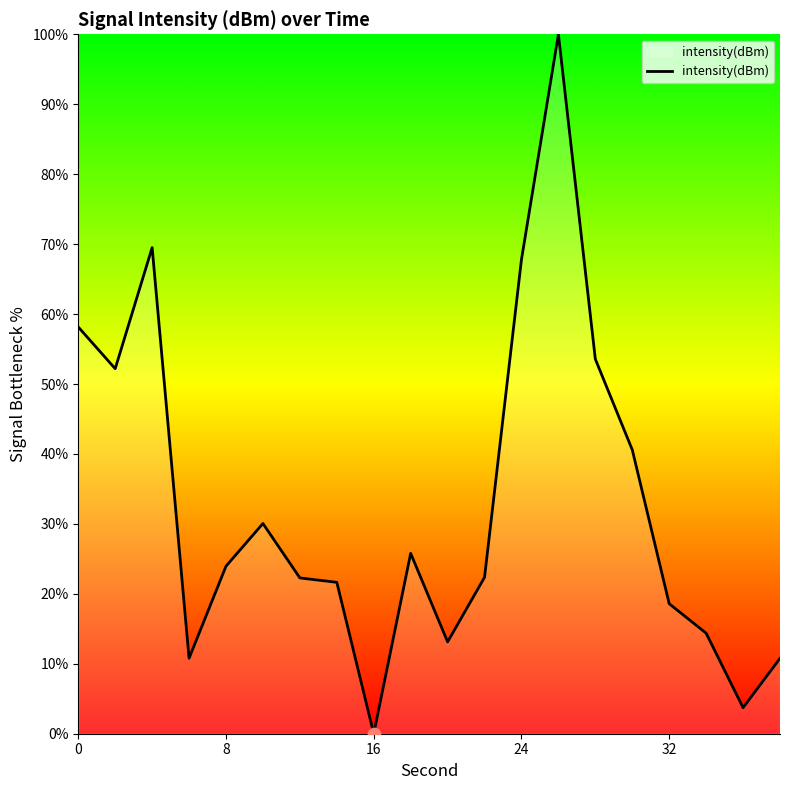

What is the difference between the maximum and minimum values?

100.0